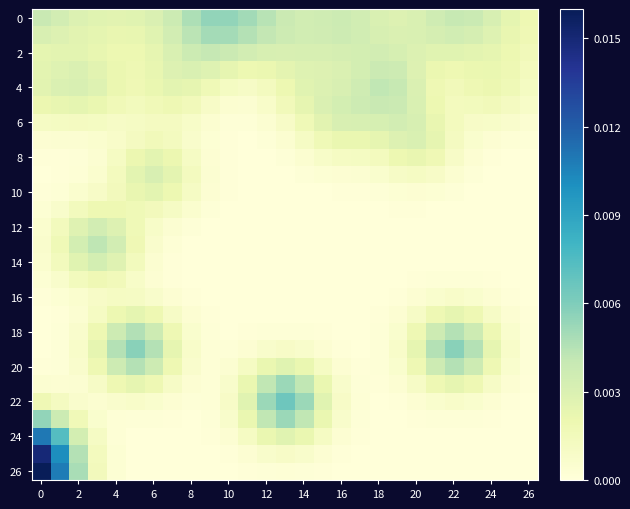

At how many categories does at least one series exceed 0?

27